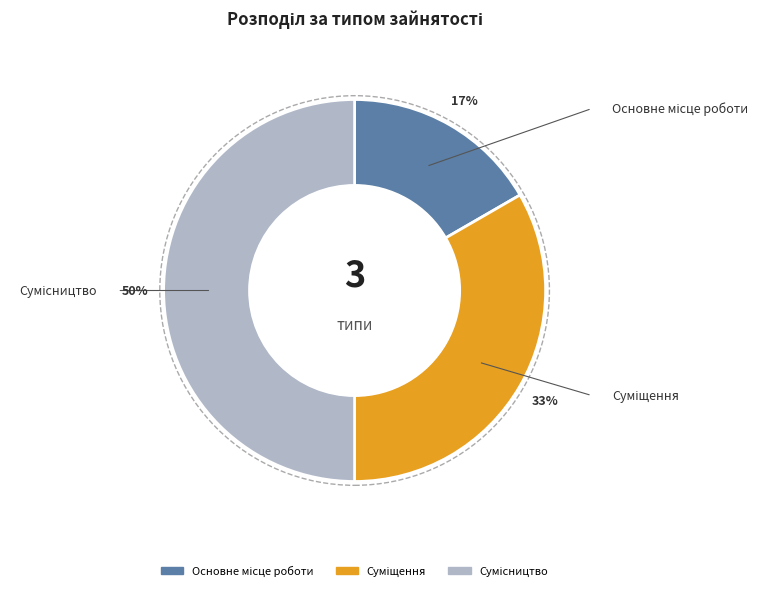

To the nearest percent, what is the average slice percentage?

33%